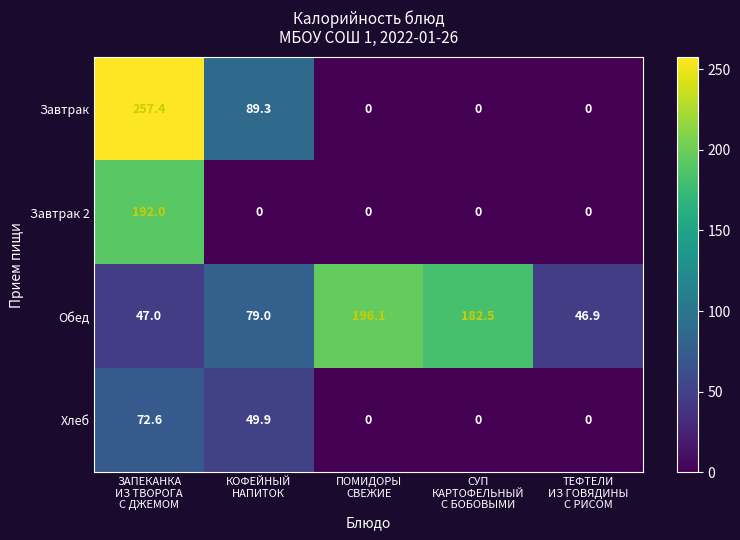

At how many categories does at least one series exceed 147?

3